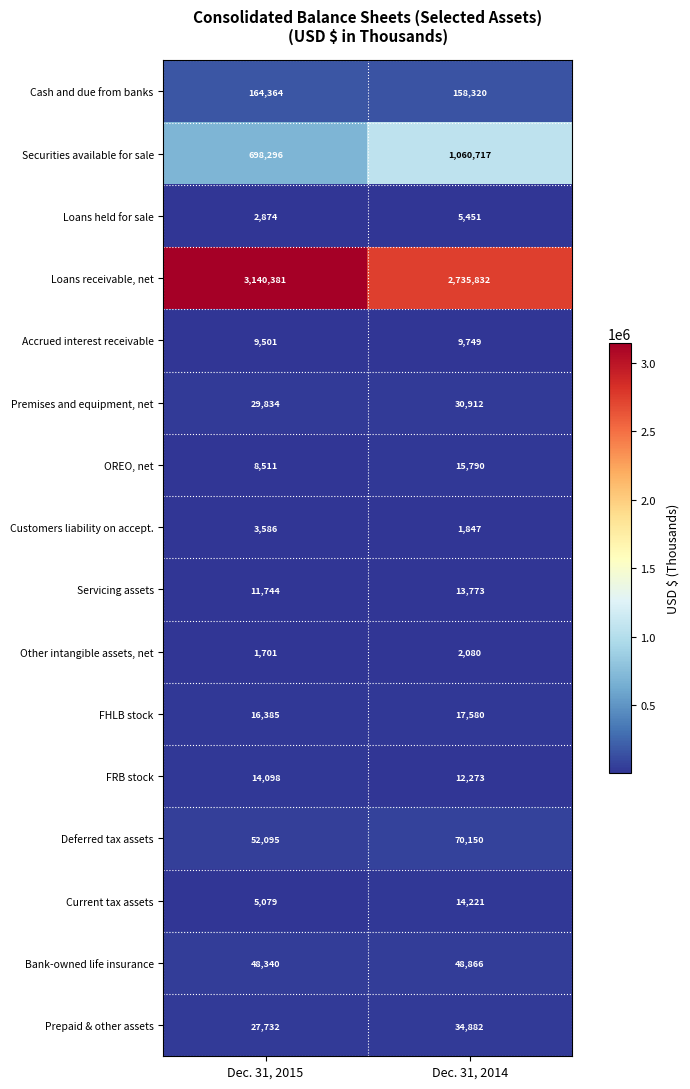

Which series has the largest total across all categories?

Loans receivable, net